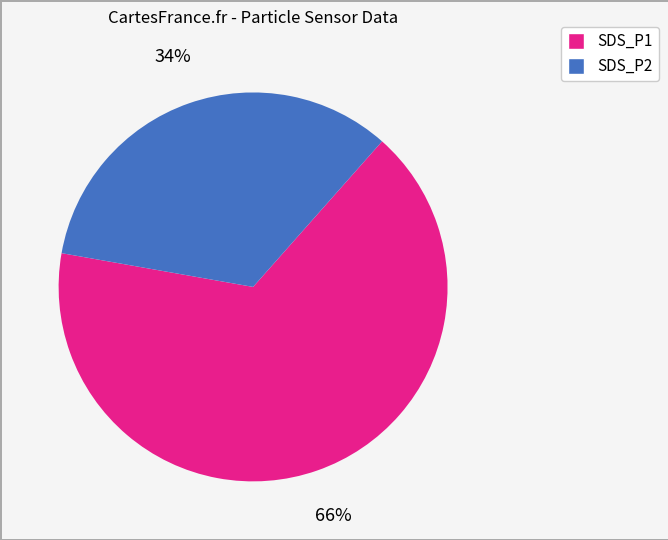

What is the majority slice?

SDS_P1